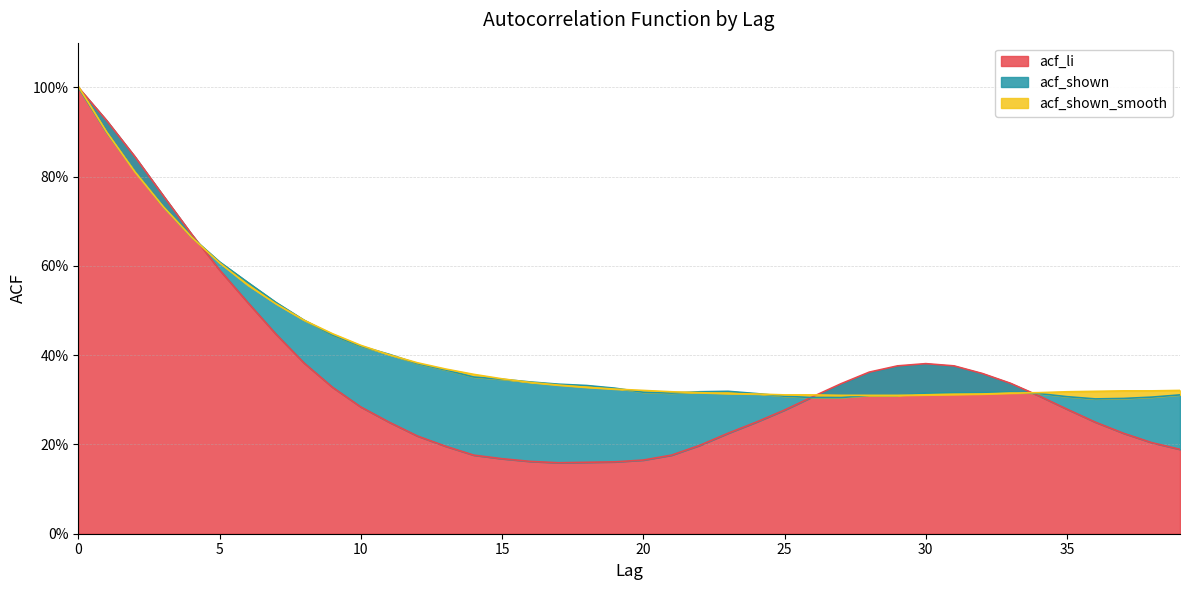

What is the spread (max minus min) of values at 10?

0.1